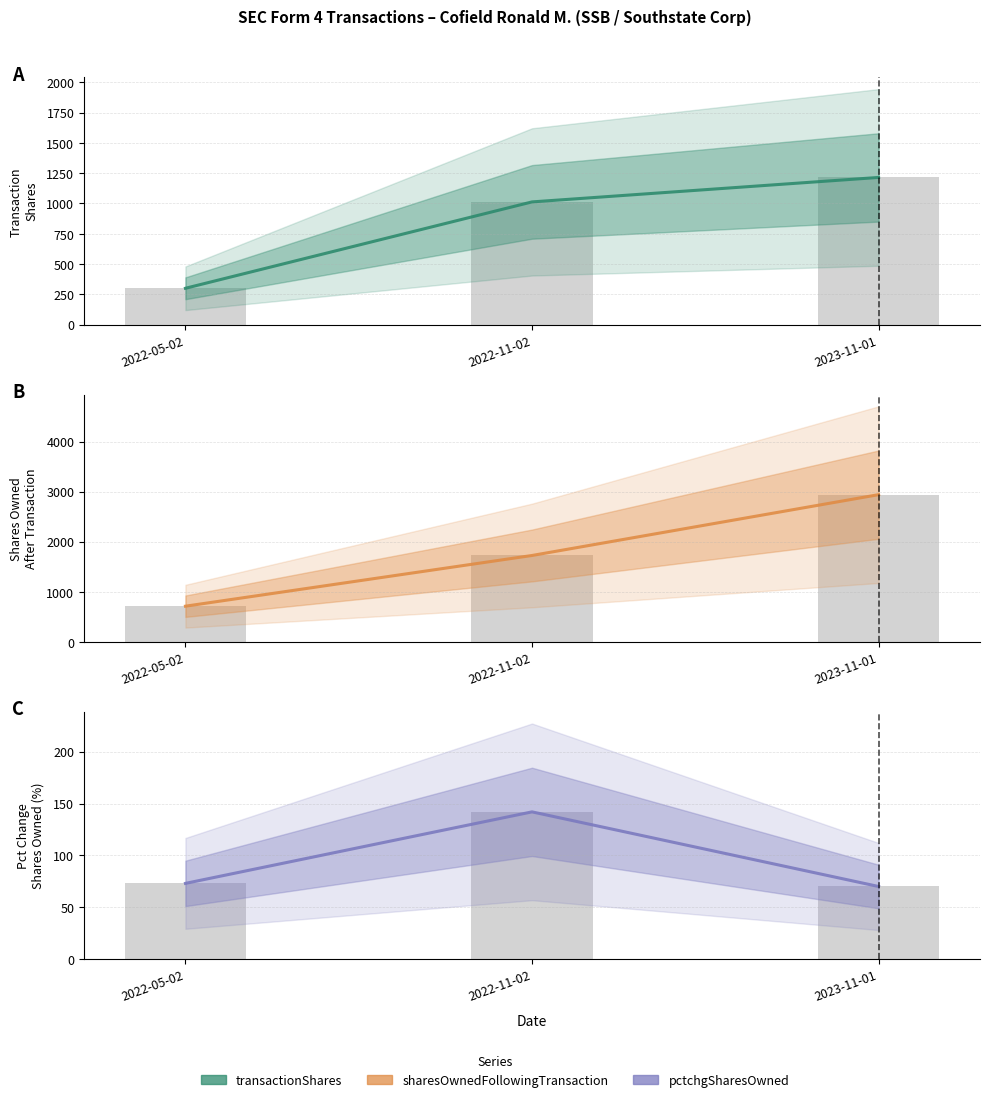

Is it true that transactionShares equals 1416 at 2022-11-02?

False